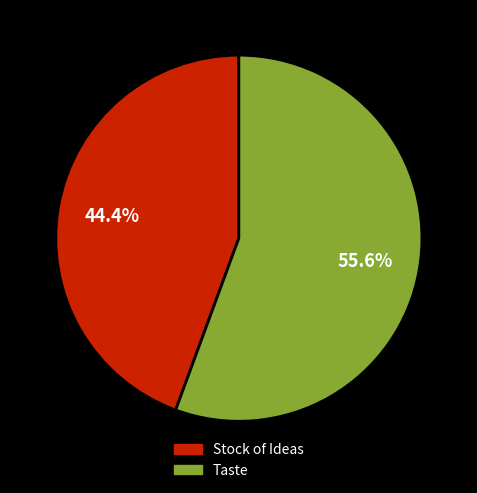

Which category has the smallest portion of the pie?

Stock of Ideas